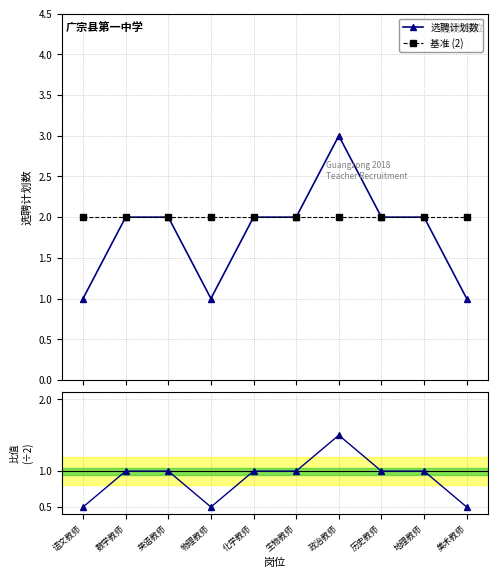

What is the lowest value of the 比值 series?

0.5